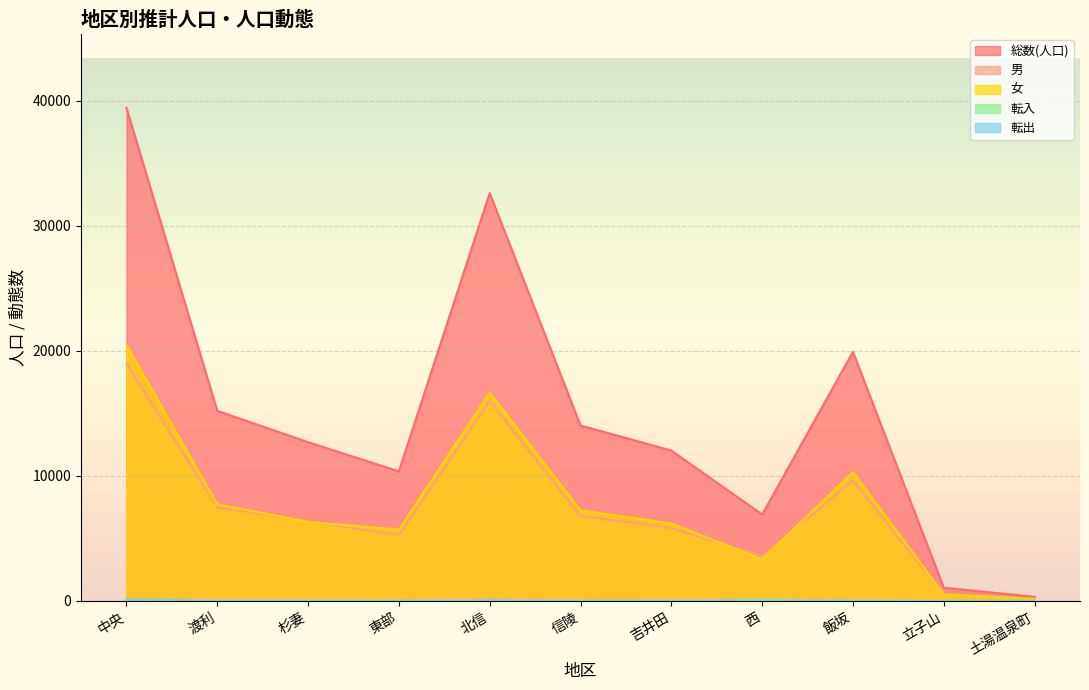

True or false: 転入 and 女 intersect in this chart.

False